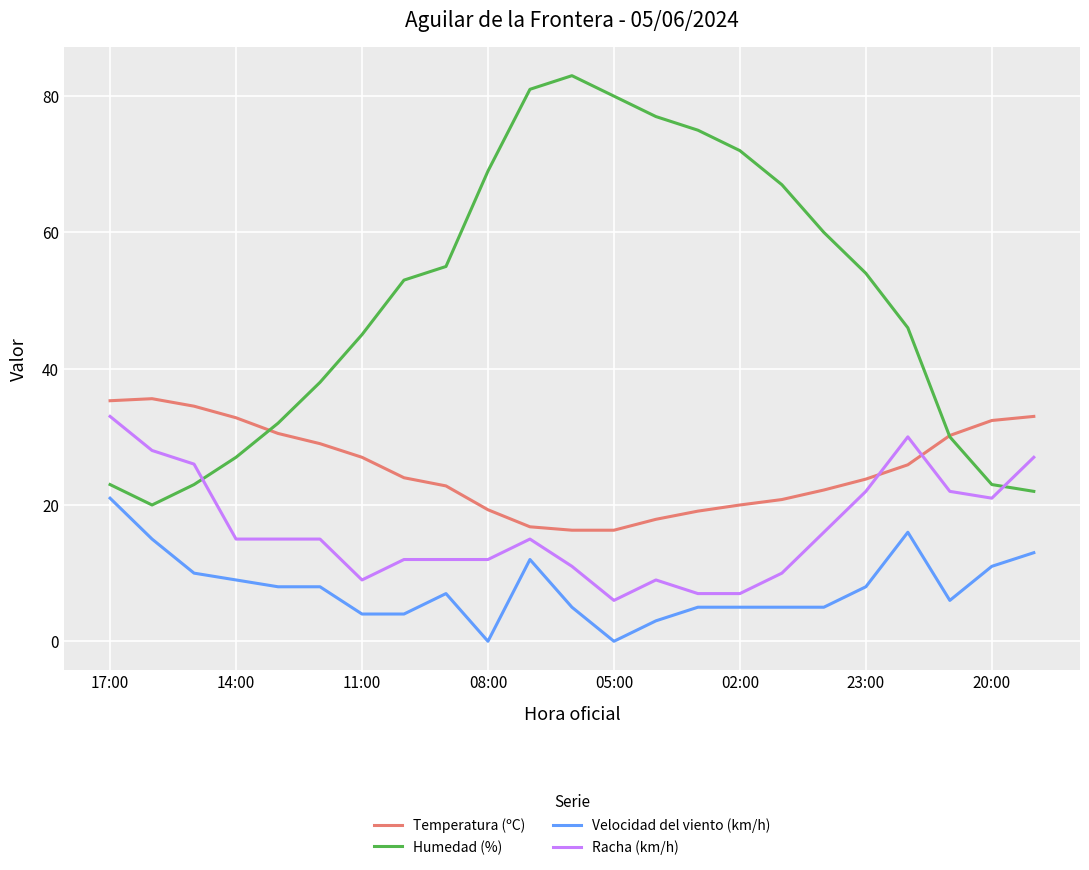

Which series has the widest spread of values?

Humedad (%)